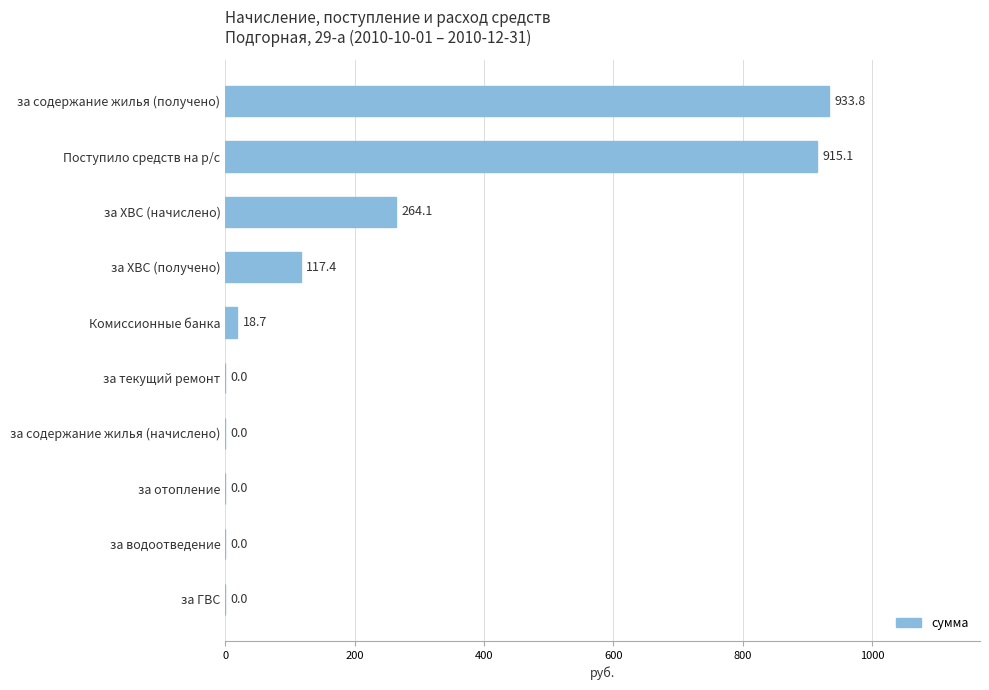

The chart shows a value of 519.3 at Поступило средств на р/с. True or false?

False